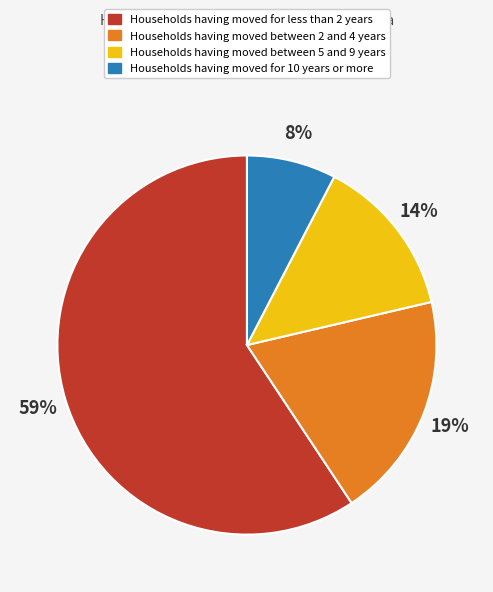

Count the number of slices in the pie.

4